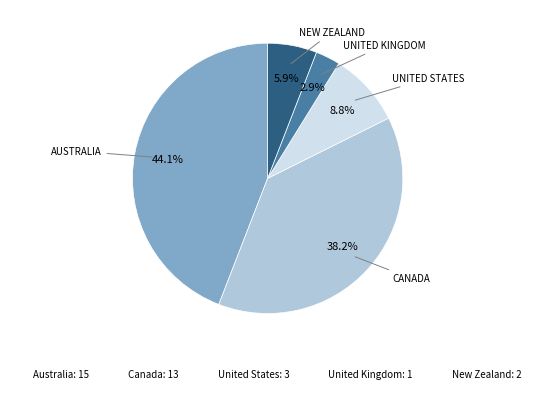

Is there any slice that represents more than half of the pie?

No